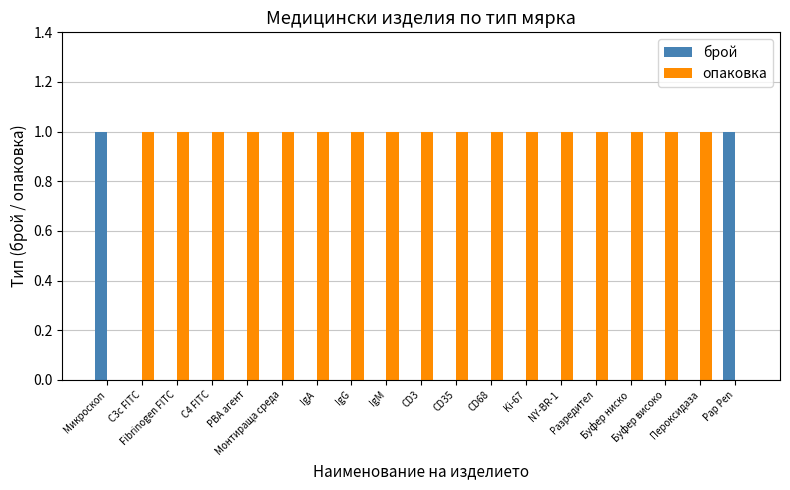

How many groups of bars are there?

19